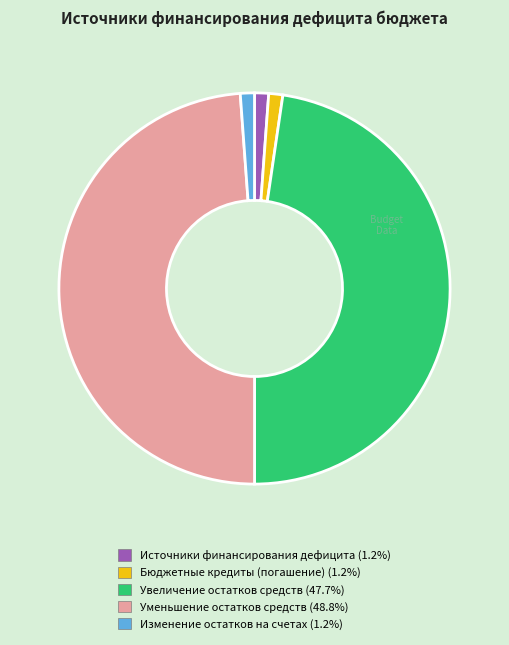

Does any single category account for the majority?

No